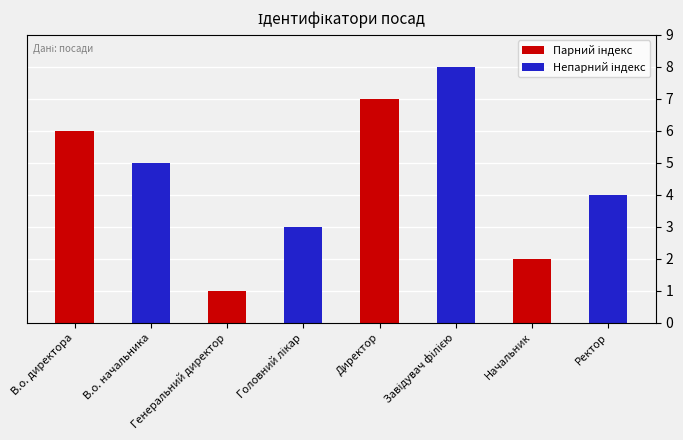

Count the number of data series in this chart.

2